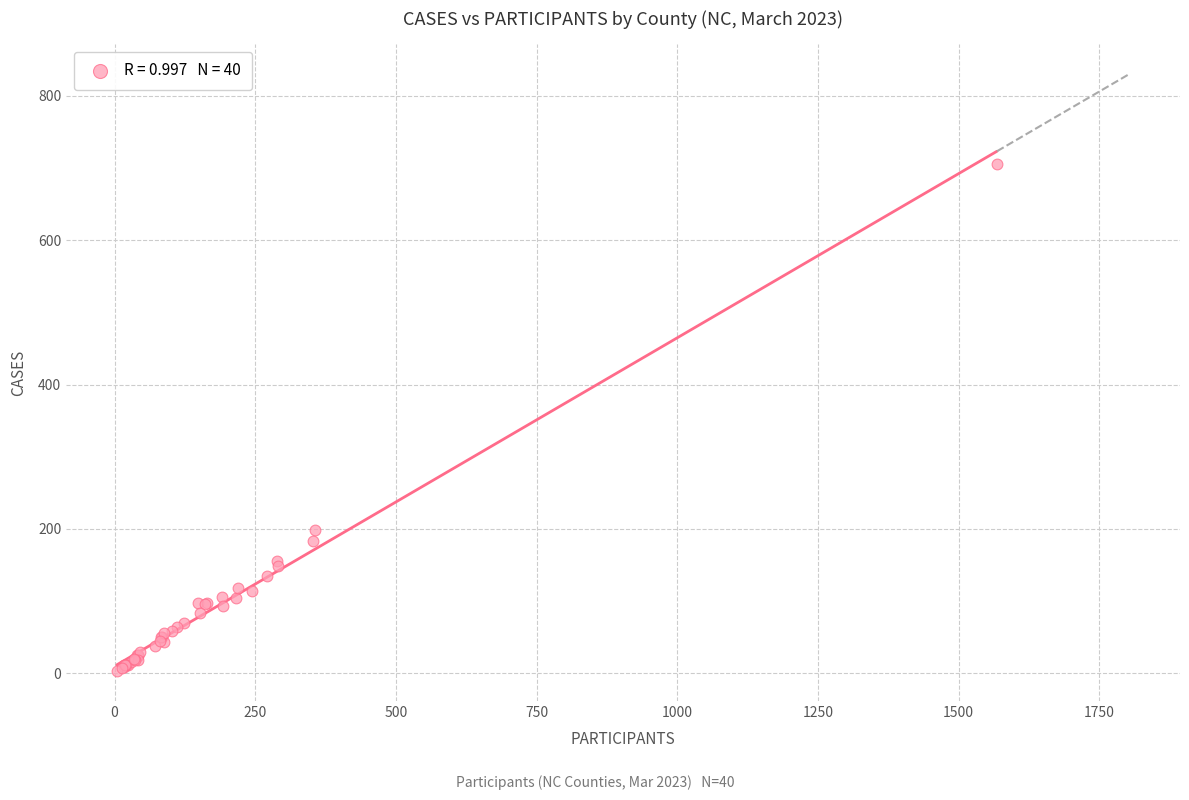

What Y value in the scatter plot is closest to 354?

199